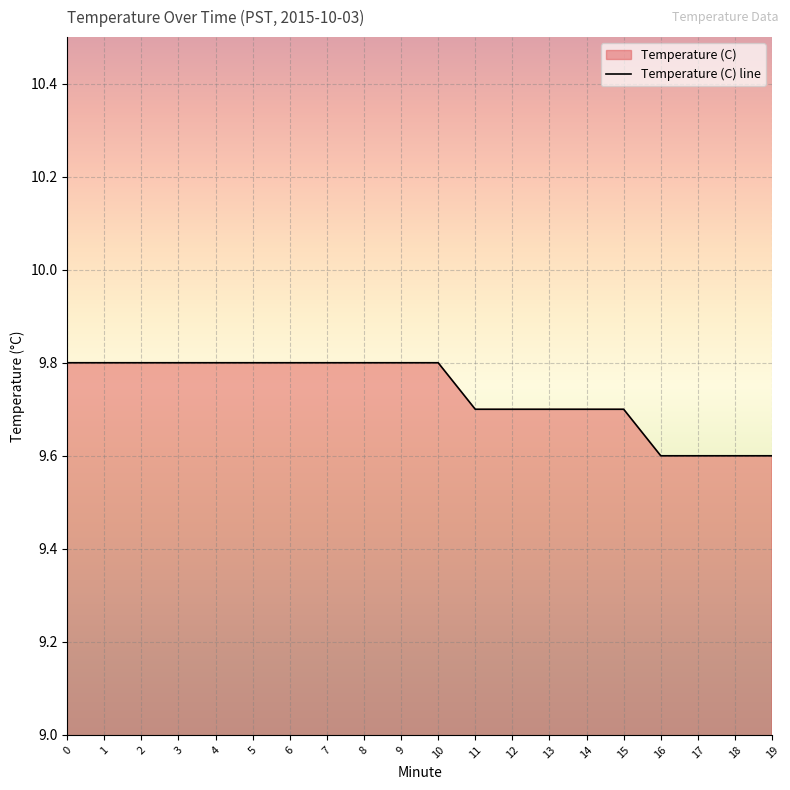

What value does the data have at 3?

9.8